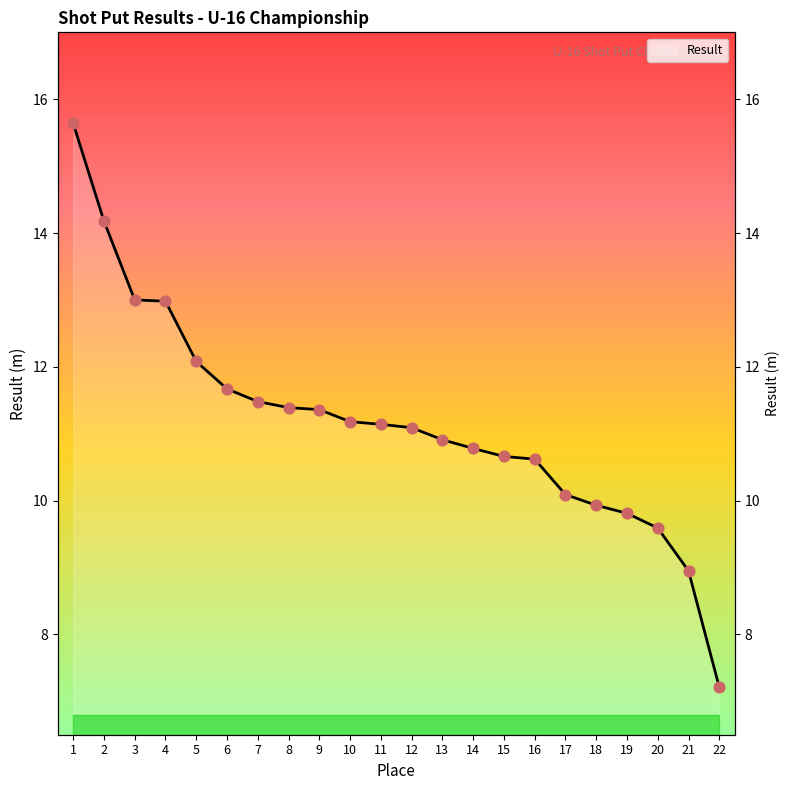

Between 20 and 17, which is larger?

17